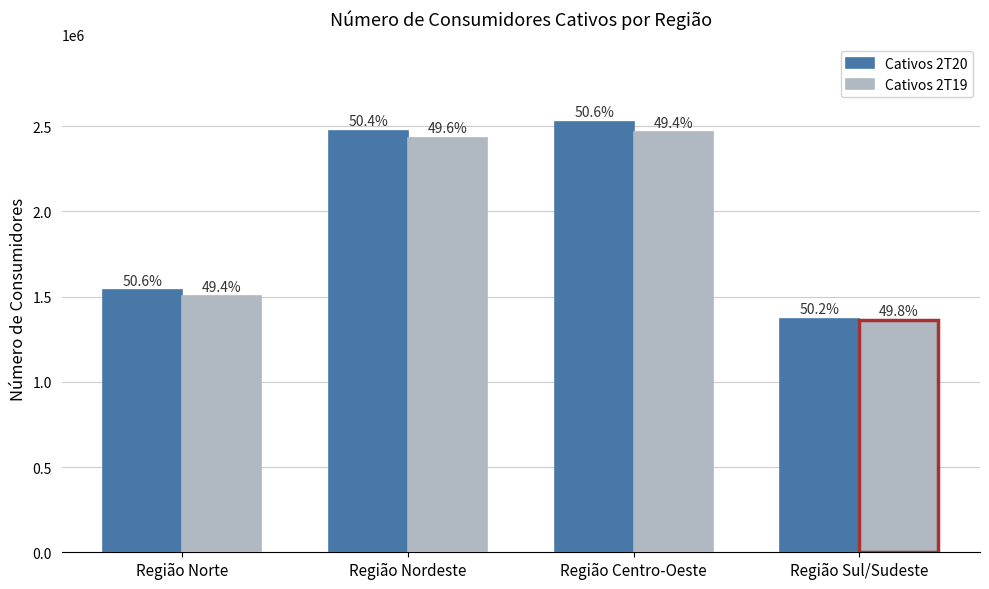

What position from the left is Região Norte?

1